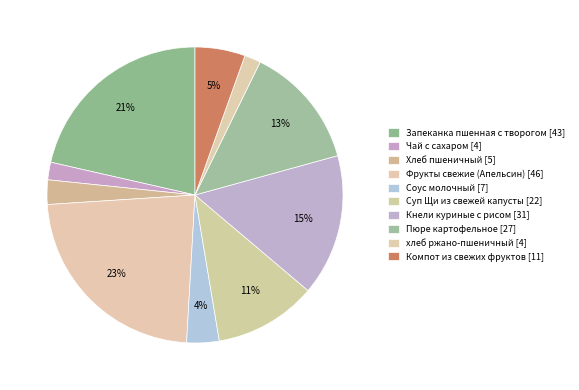

Count the number of slices in the pie.

10